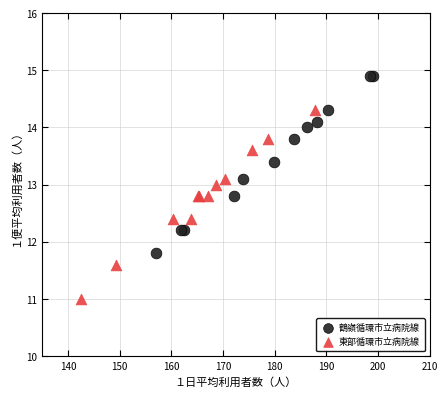

What are all the series names shown in the legend?

鶴嶺循環市立病院線, 東部循環市立病院線